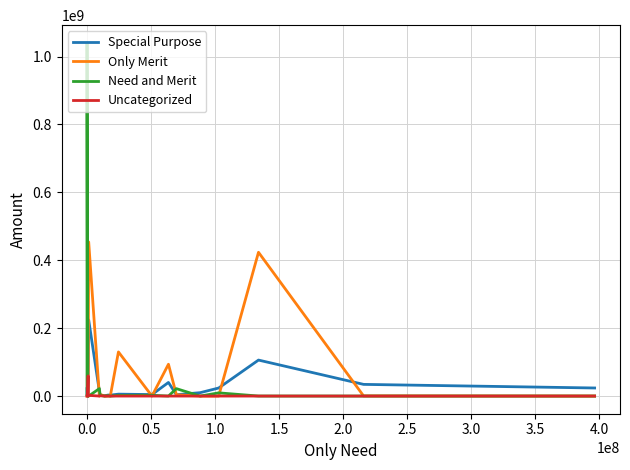

Reading left to right, what are all the values shown in this chart?

Special Purpose: 21877581	357021	0	1658538	812436	224238062	13909767	2254109	963689	3012694	2784879	5633019	4404729	40095068	3958366	9987891	23717421	106001160	34399183	23790968
Only Merit: 0	0	0	0	3399717	453950684	14710	4980910	0	0	0	129992062	0	93764507	3802500	0	0	423532776	397500	0
Need and Merit: 5204129	1040518000	2995116	0	979479	0	21908171	1645368	0	1299779	0	1951145	2377235	0	21849280	0	9464359	89000	0	0
Uncategorized: 0	0	0	59455802	0	2015751	0	836000	0	0	0	0	0	0	0	0	0	0	0	0